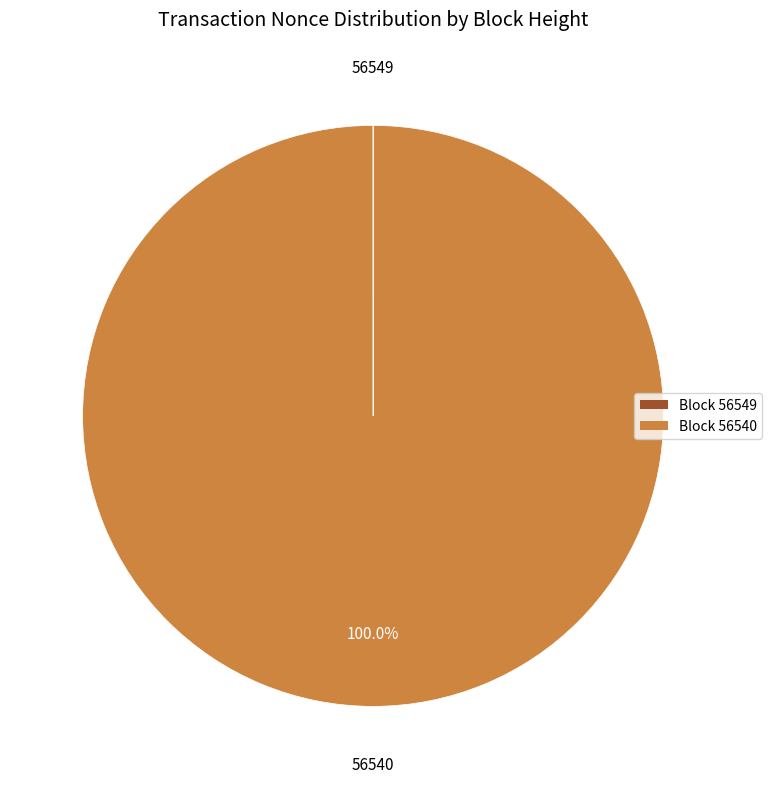

Which category has the biggest portion of the pie?

Block 56540